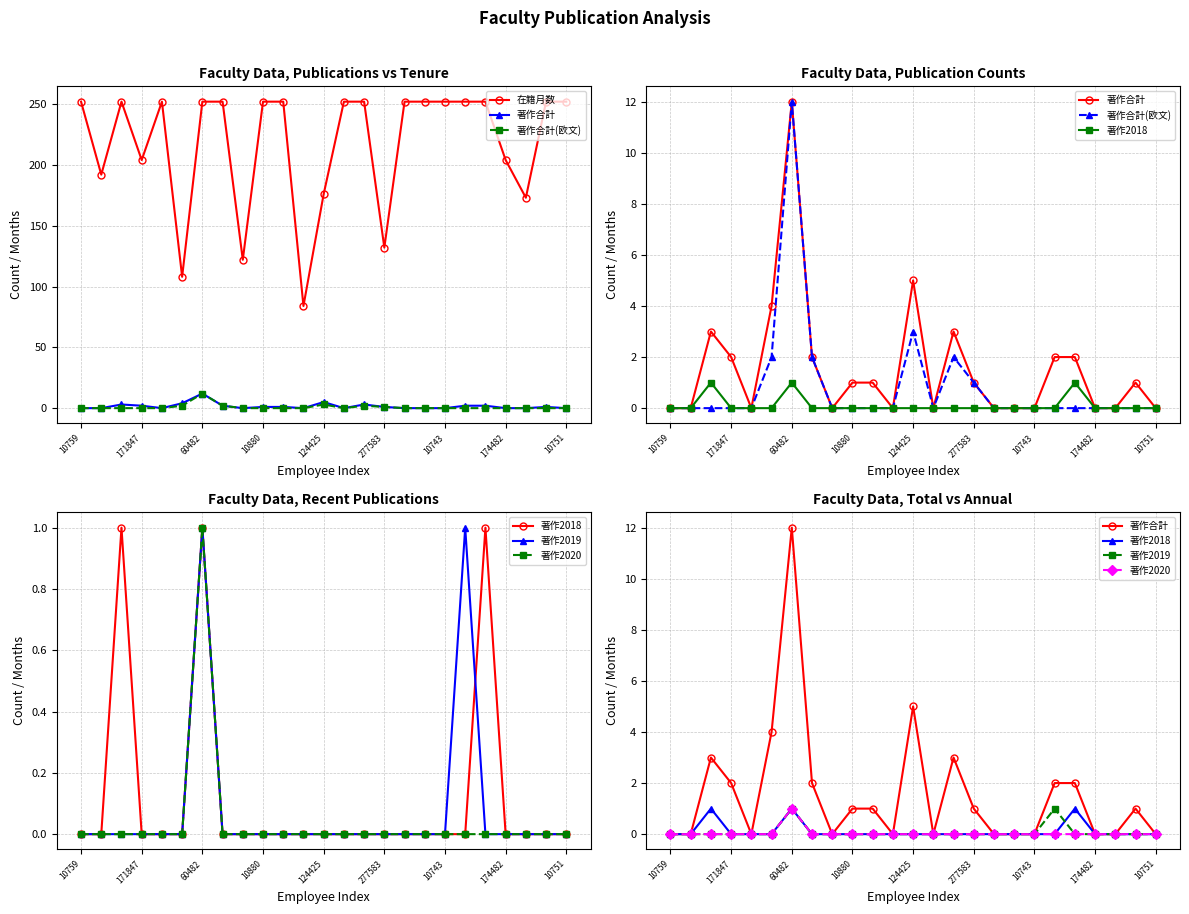

Count the number of data series in this chart.

6